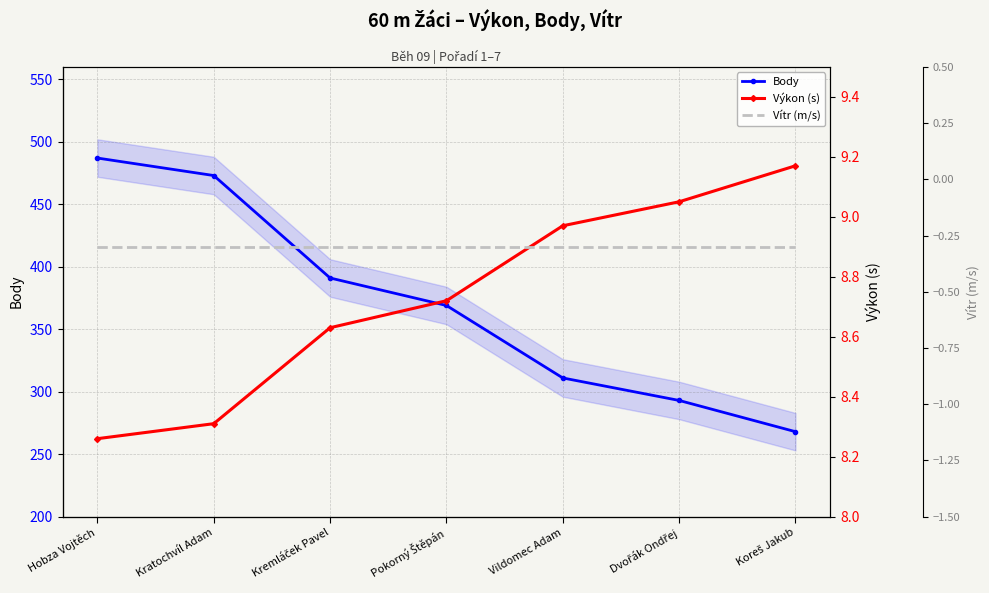

What is the approximate value of Body at Vildomec Adam?

311